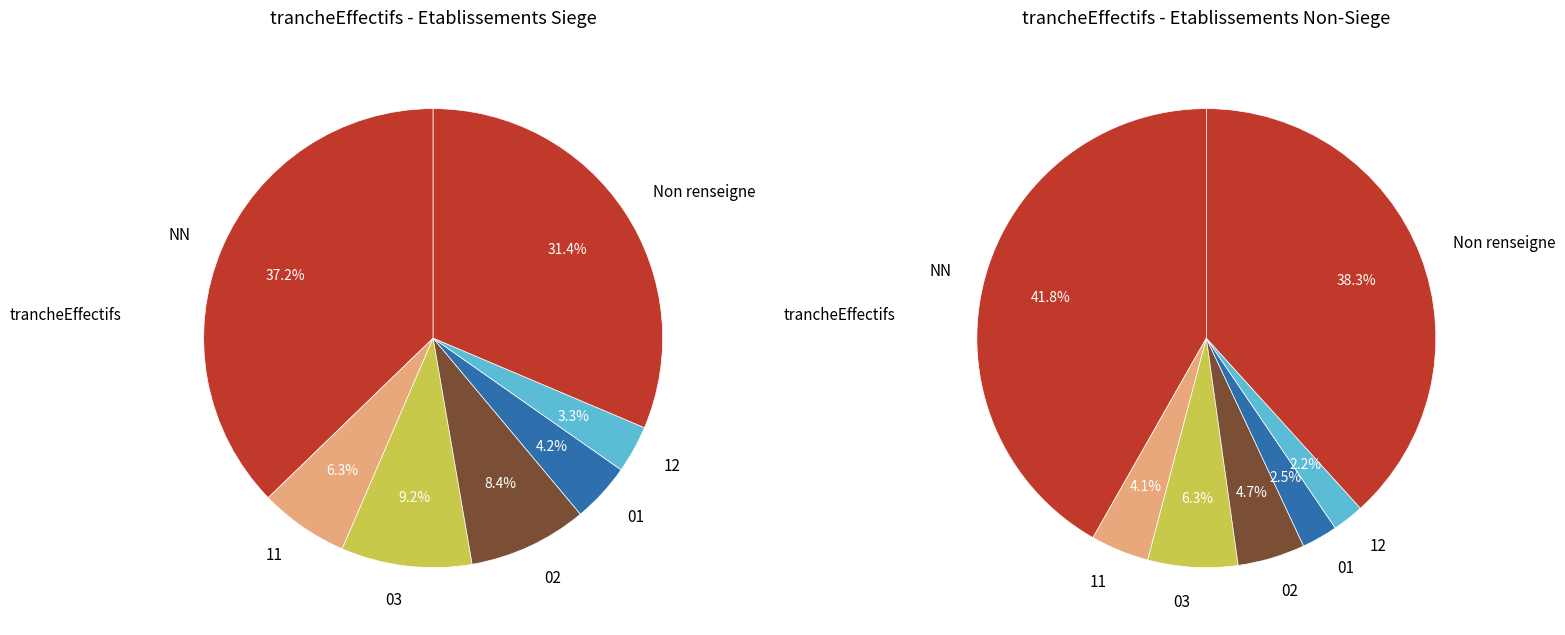

How many segments does this pie chart have?

7